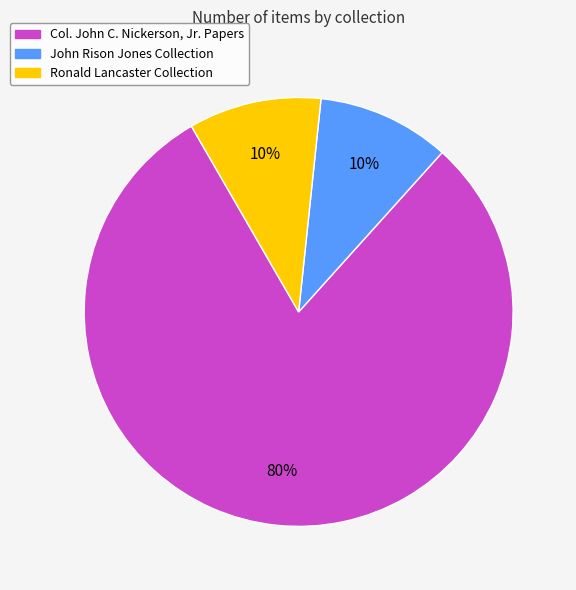

To the nearest percent, what is the difference between the largest and smallest slice percentages?

70%